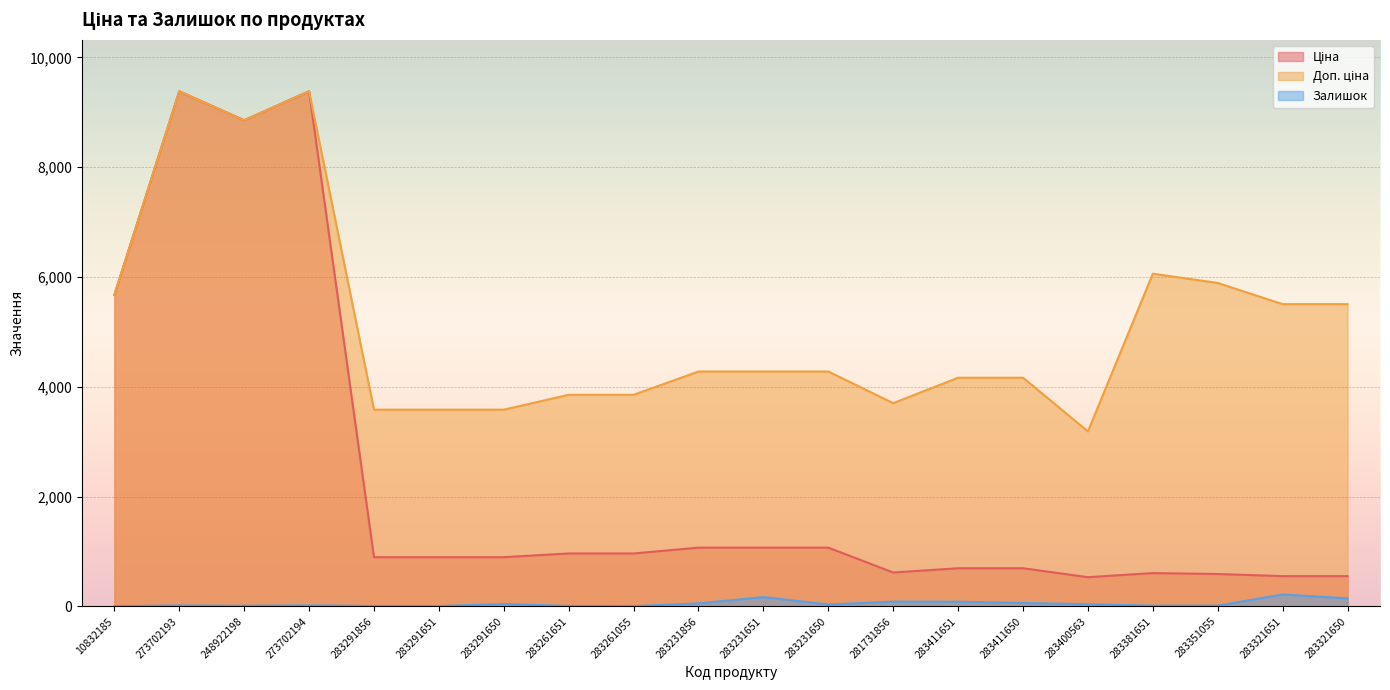

Reading right to left, transcribe all the data shown in this chart.

Ціна: 283321650=550.6	283321651=550.6	283351055=589.2	283381651=606.1	283400563=531.3	283411650=694.3	283411651=694.3	281731856=617.0	283231650=1069.8	283231651=1069.8	283231856=1069.8	283261055=963.5	283261651=963.5	283291650=895.9	283291651=895.9	283291856=895.9	273702194=9384.0	248922198=8856.7	273702193=9384.0	10832185=5673.8
Доп. ціна: 283321650=5505.8	283321651=5505.8	283351055=5892.2	283381651=6061.2	283400563=3187.6	283411650=4165.6	283411651=4165.6	281731856=3701.9	283231650=4279.1	283231651=4279.1	283231856=4279.1	283261055=3854.0	283261651=3854.0	283291650=3583.6	283291651=3583.6	283291856=3583.6	273702194=9384.0	248922198=8856.7	273702193=9384.0	10832185=5673.8
Залишок: 283321650=145.0	283321651=216.0	283351055=13.0	283381651=13.0	283400563=39.0	283411650=62.0	283411651=84.0	281731856=86.0	283231650=34.0	283231651=169.0	283231856=54.0	283261055=4.0	283261651=8.0	283291650=43.0	283291651=6.0	283291856=7.0	273702194=18.0	248922198=11.0	273702193=16.0	10832185=2.0